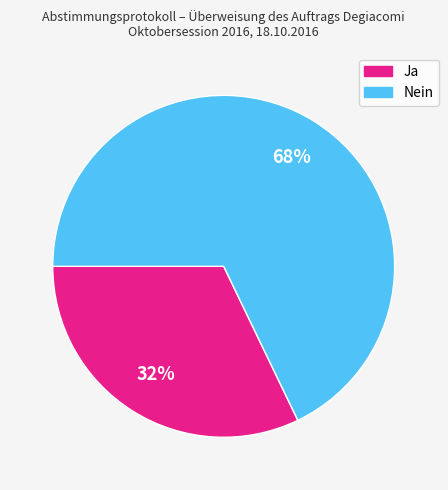

How many slices are in this pie chart?

2